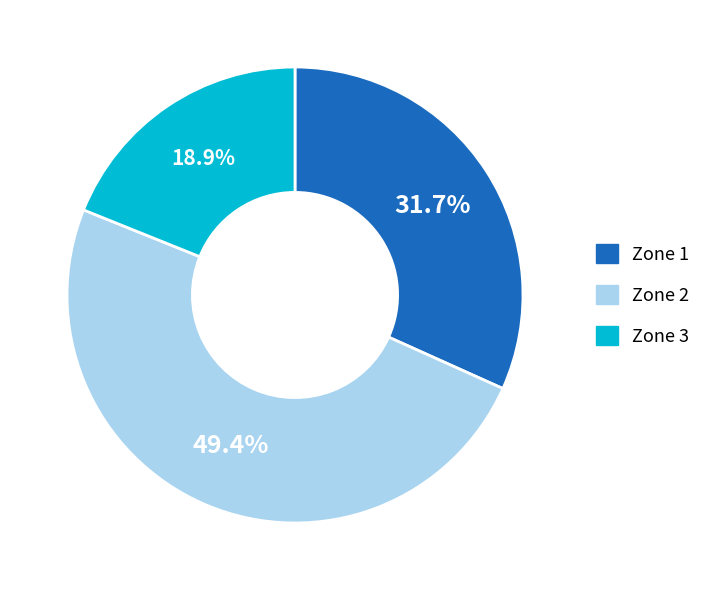

To the nearest percent, what is the difference between the Zone 2 and Zone 3 slice percentages?

30%